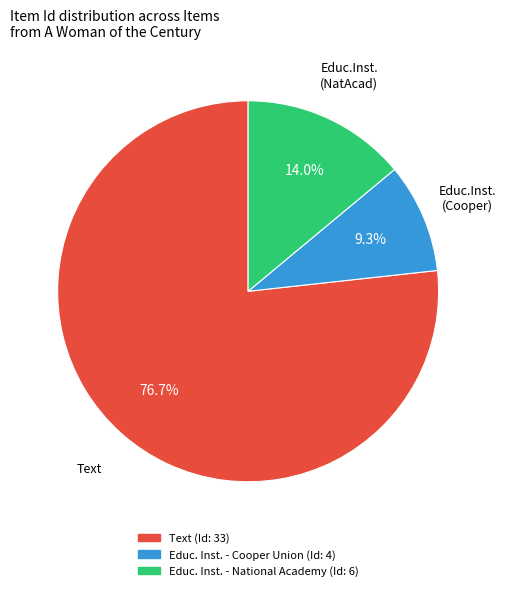

Is there any slice that represents more than half of the pie?

Yes